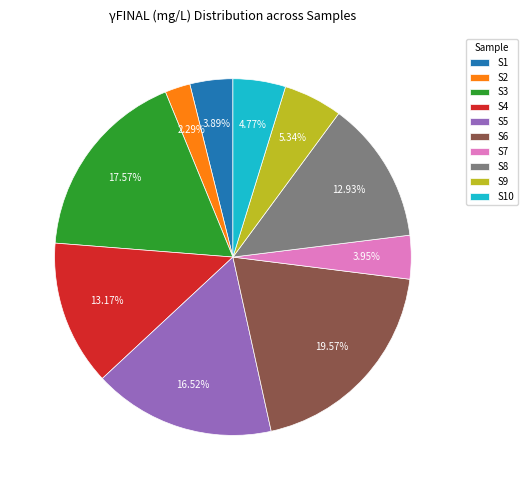

Between S7 and S10, which is larger?

S10